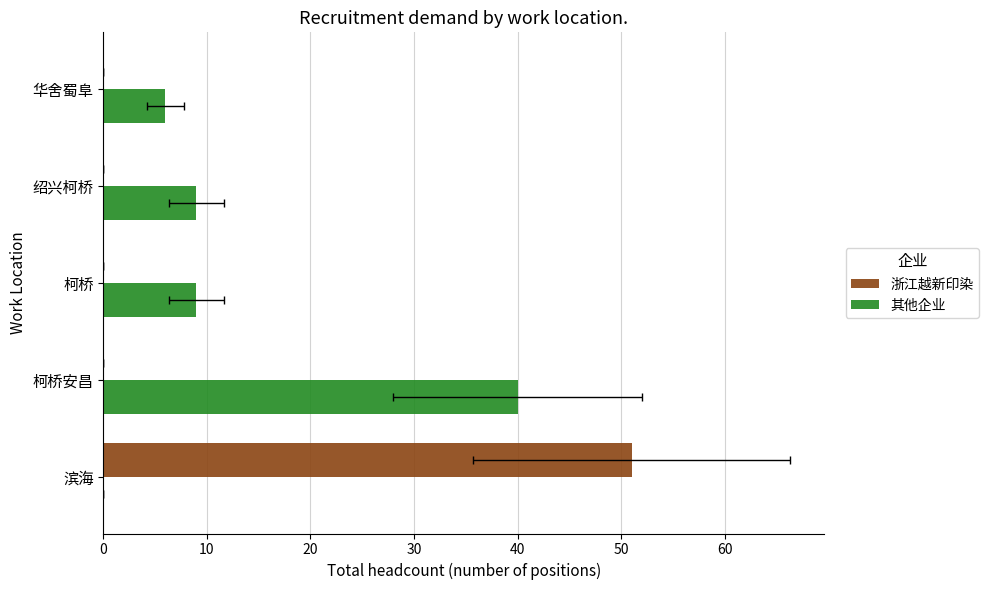

How many values in 浙江越新印染 are above zero?

1